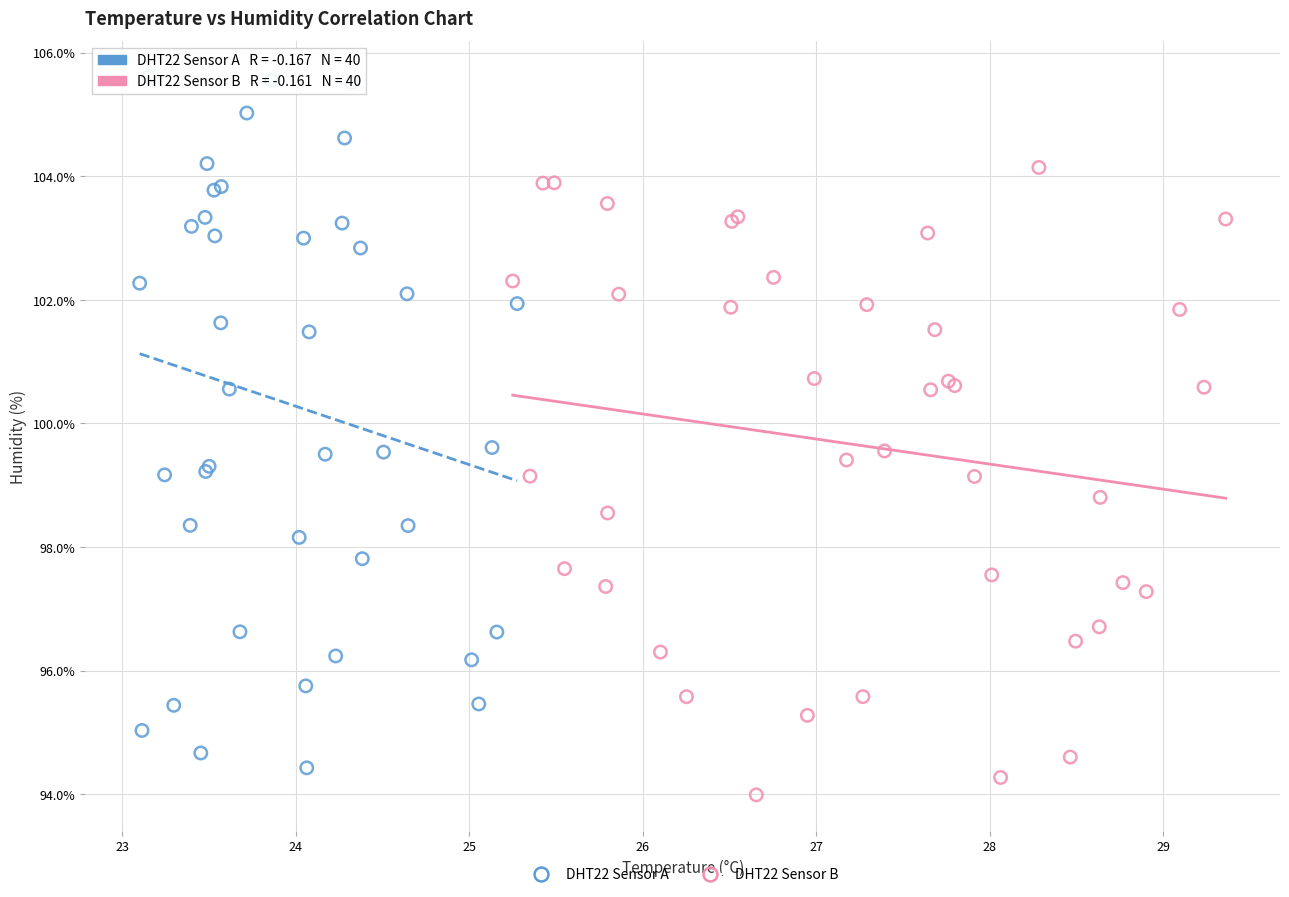

Which series contains the highest Y value?

DHT22 Sensor A